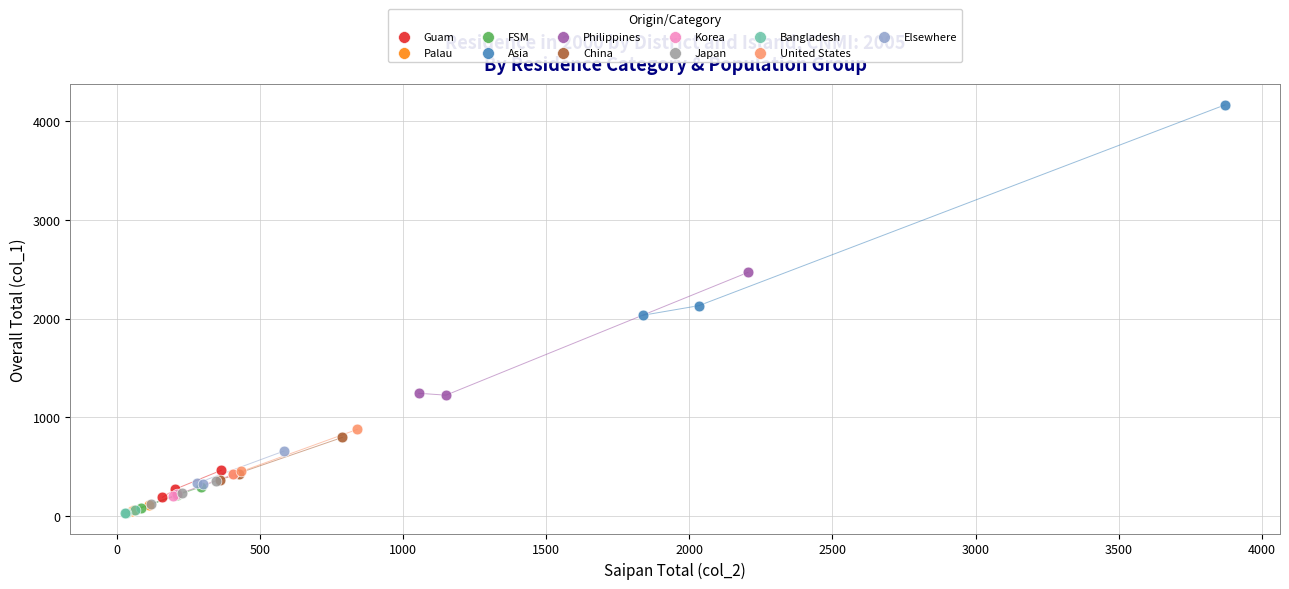

Which series has the widest spread of Y values?

Asia